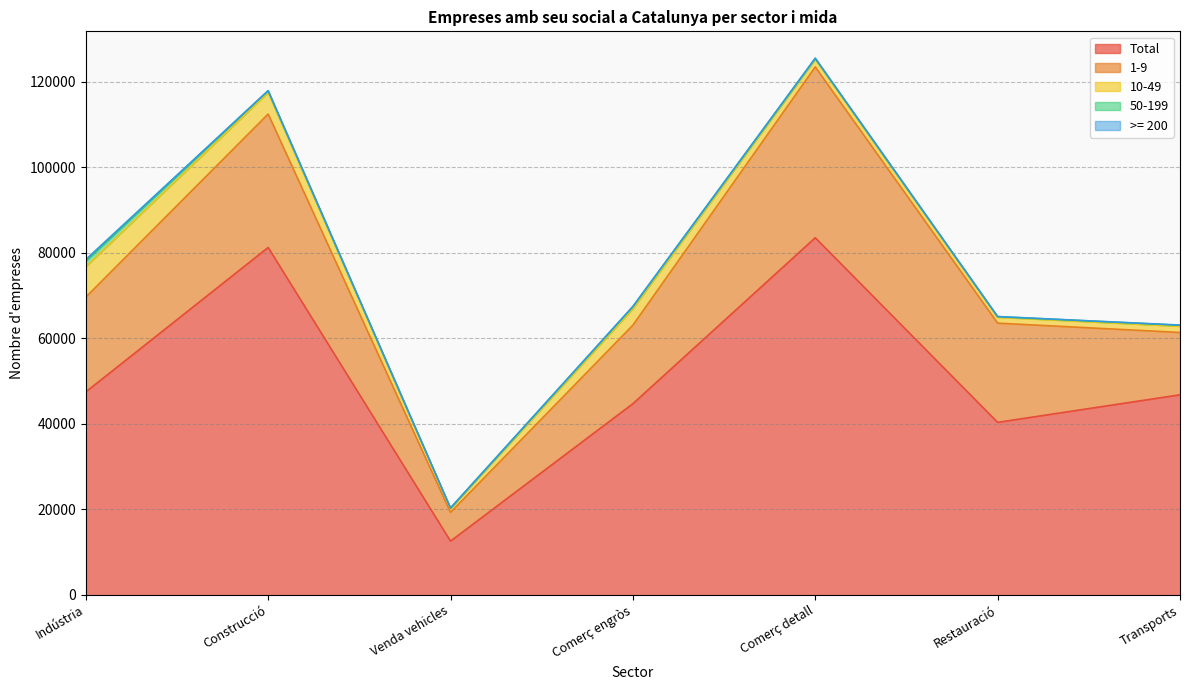

Rank the categories by 1-9 value from highest to lowest.

Comerç detall, Construcció, Restauració, Indústria, Comerç engròs, Transports, Venda vehicles